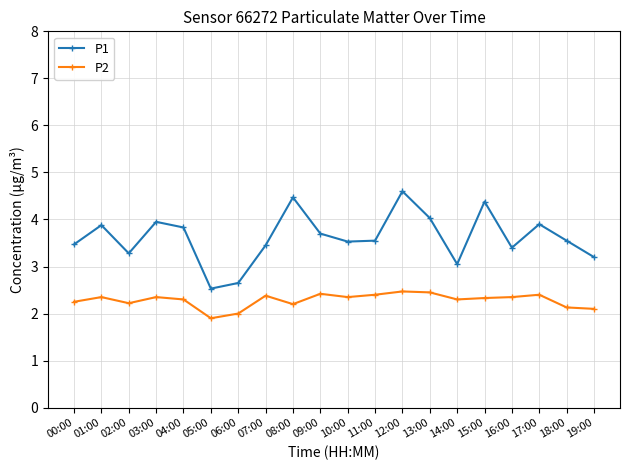

Where does the P2 series first go above 2?

00:00